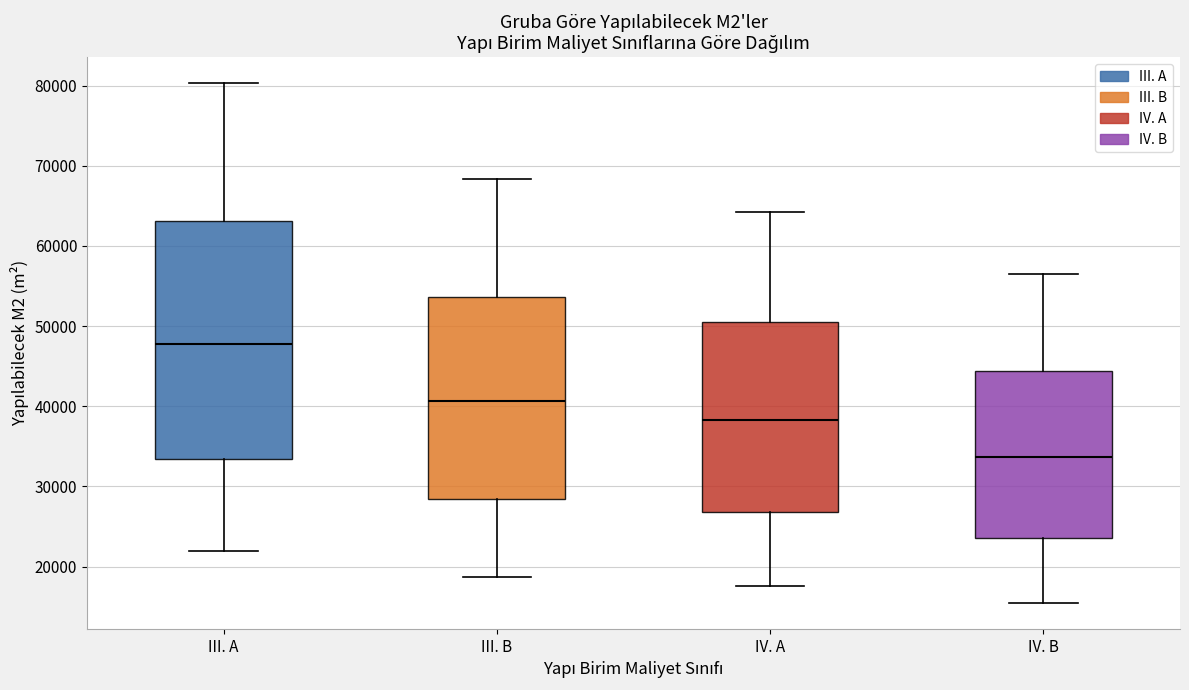

Which box's median line is the highest?

III. A